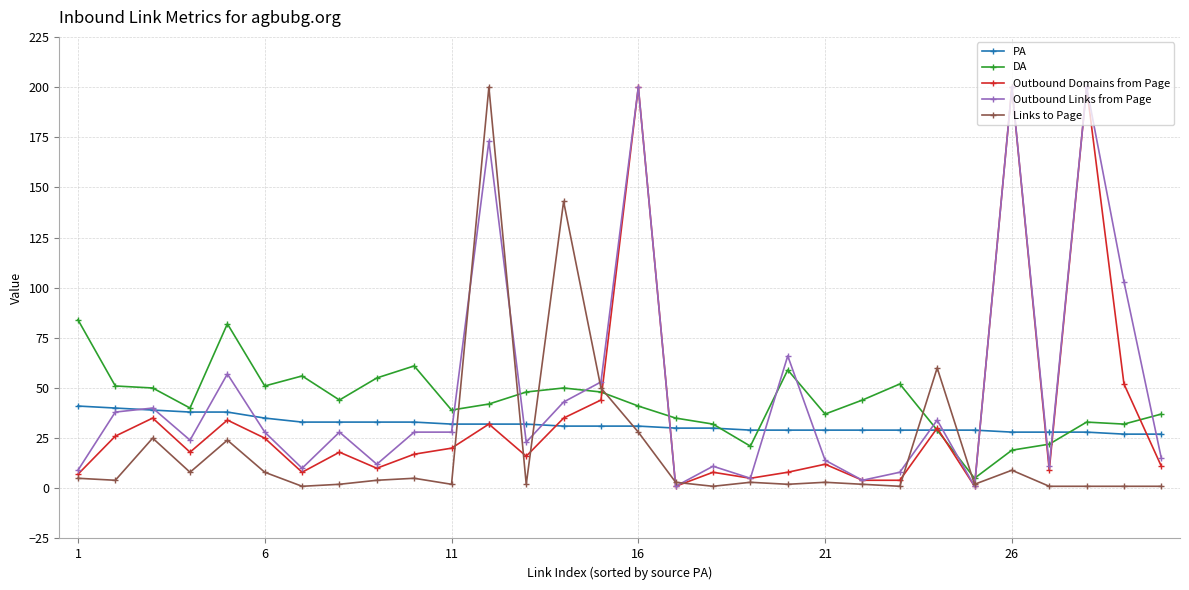

Reading left to right, list all the values displayed in this chart.

PA: 41	40	39	38	38	35	33	33	33	33	32	32	32	31	31	31	30	30	29	29	29	29	29	29	29	28	28	28	27	27
DA: 84	51	50	40	82	51	56	44	55	61	39	42	48	50	48	41	35	32	21	59	37	44	52	29	5	19	22	33	32	37
Outbound Domains from Page: 7	26	35	18	34	25	8	18	10	17	20	32	16	35	44	200	1	8	5	8	12	4	4	30	1	200	9	200	52	11
Outbound Links from Page: 9	38	40	24	57	28	10	28	12	28	28	173	23	43	53	200	1	11	5	66	14	4	8	34	1	200	11	200	103	15
Links to Page: 5	4	25	8	24	8	1	2	4	5	2	200	2	143	50	28	3	1	3	2	3	2	1	60	2	9	1	1	1	1